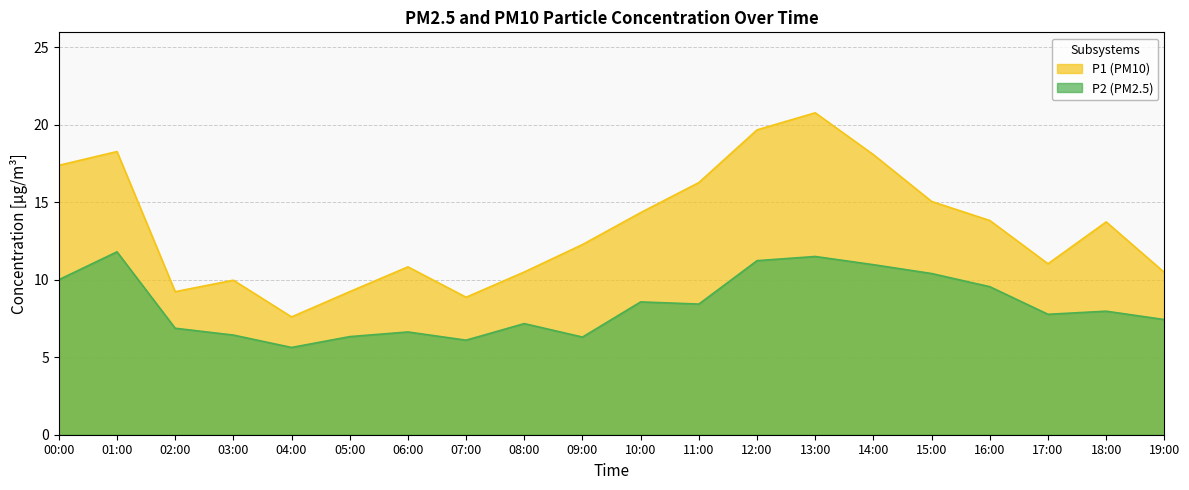

Where is the first local minimum for P1?

02:00